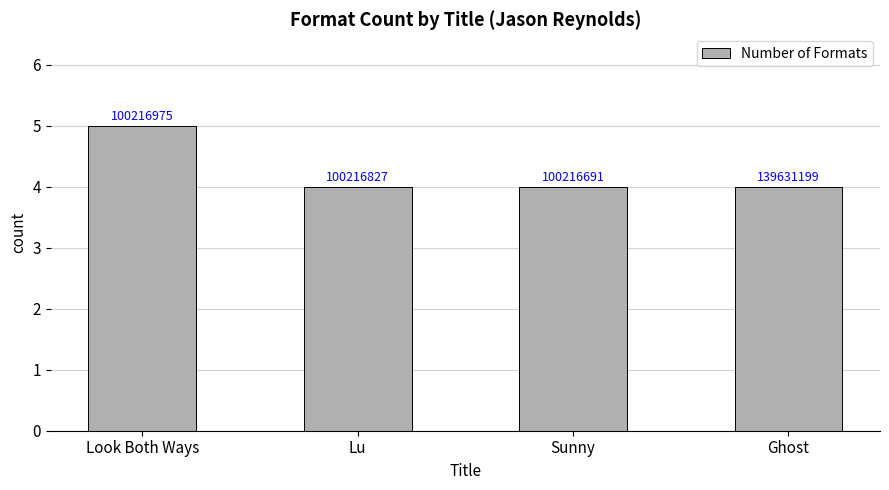

What is the change in value from Look Both Ways to Sunny?

-1